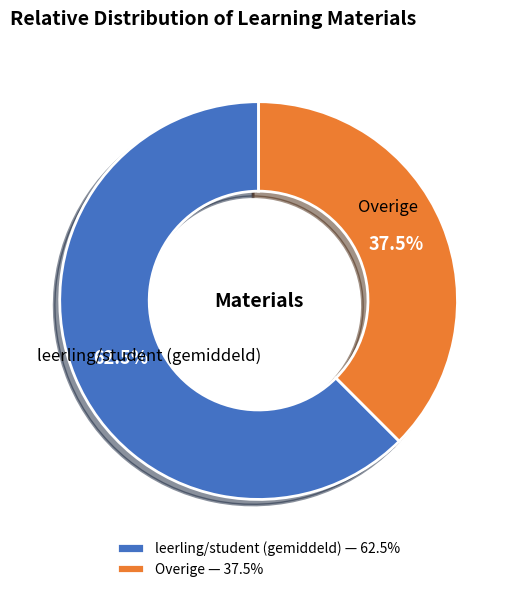

Which category has the biggest portion of the pie?

leerling/student (gemiddeld) — 62.5%